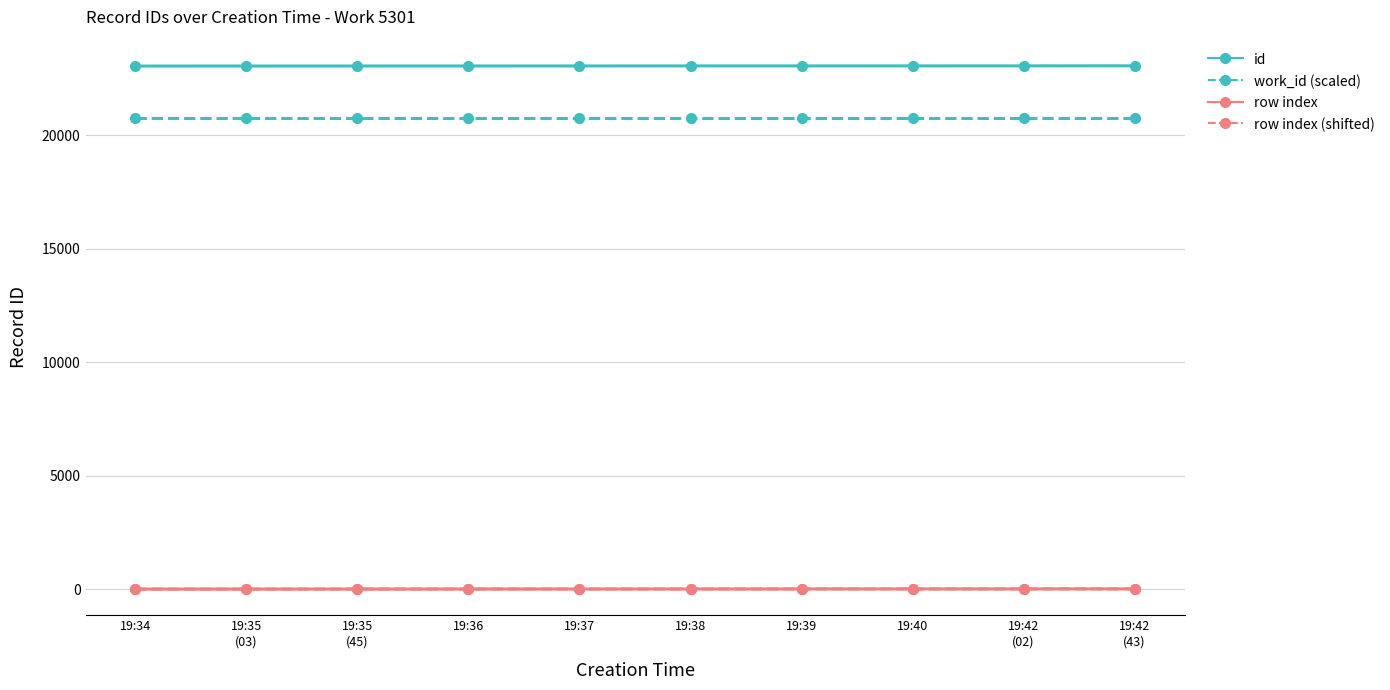

How many lines are shown in the chart?

4